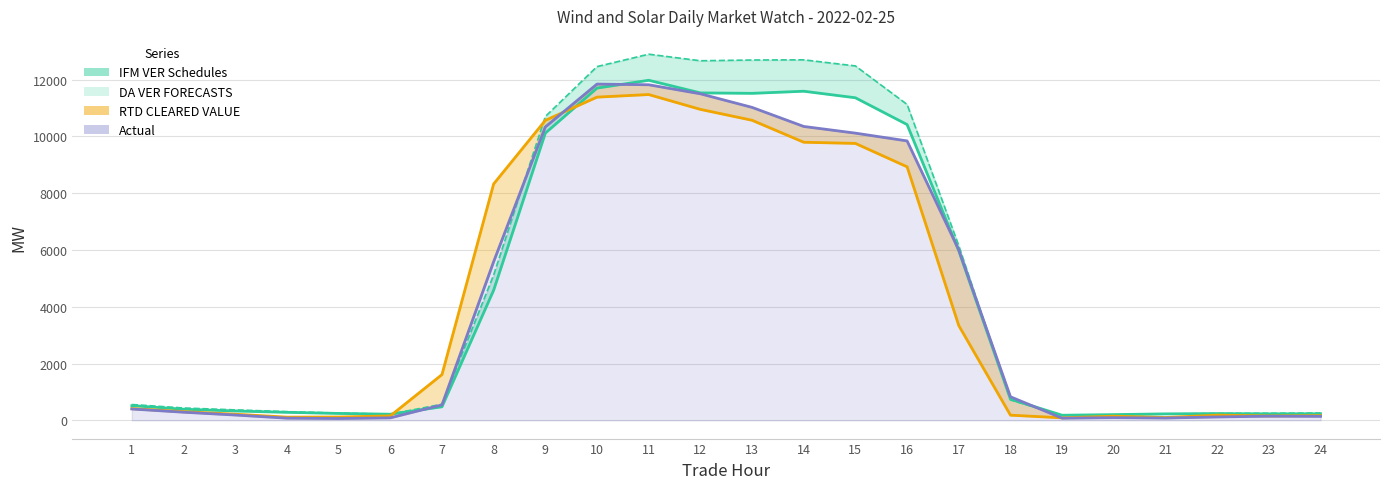

True or false: Actual and IFM VER Schedules intersect in this chart.

True